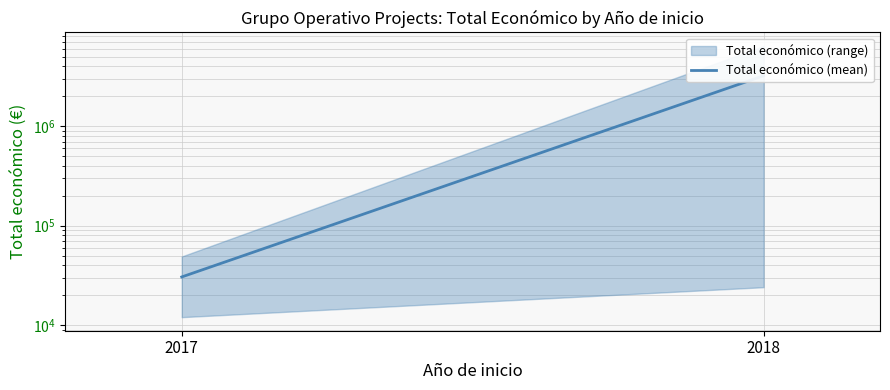

The chart shows a value of 3212646 at 2018. True or false?

True